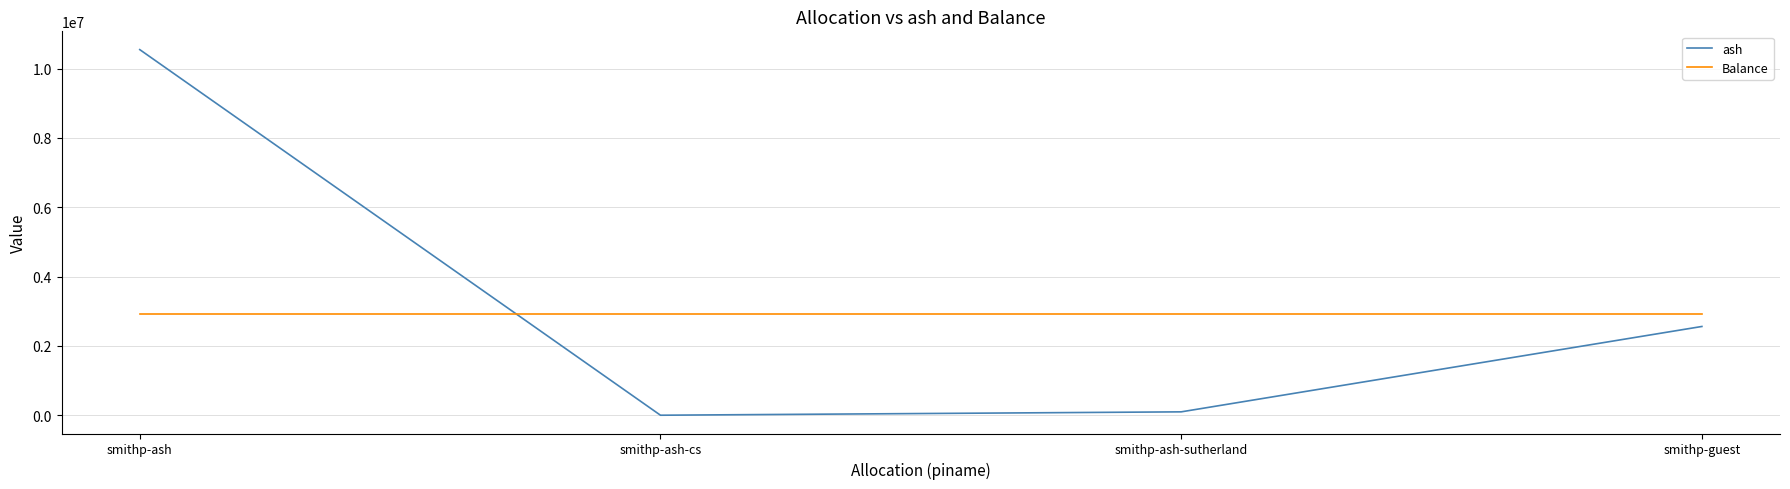

What is the average value of the ash series?

3300862.1